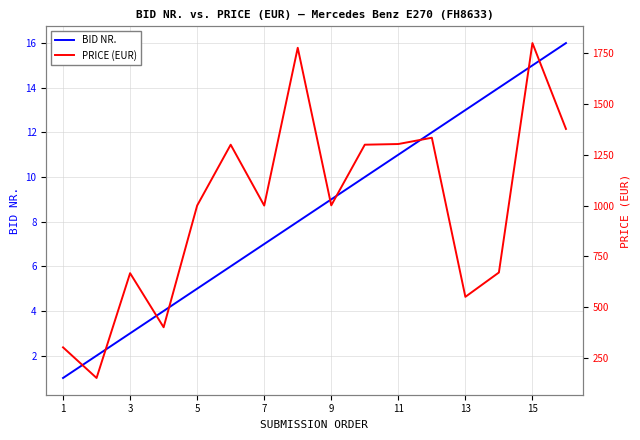

What is the maximum value shown in the chart?

1801.0